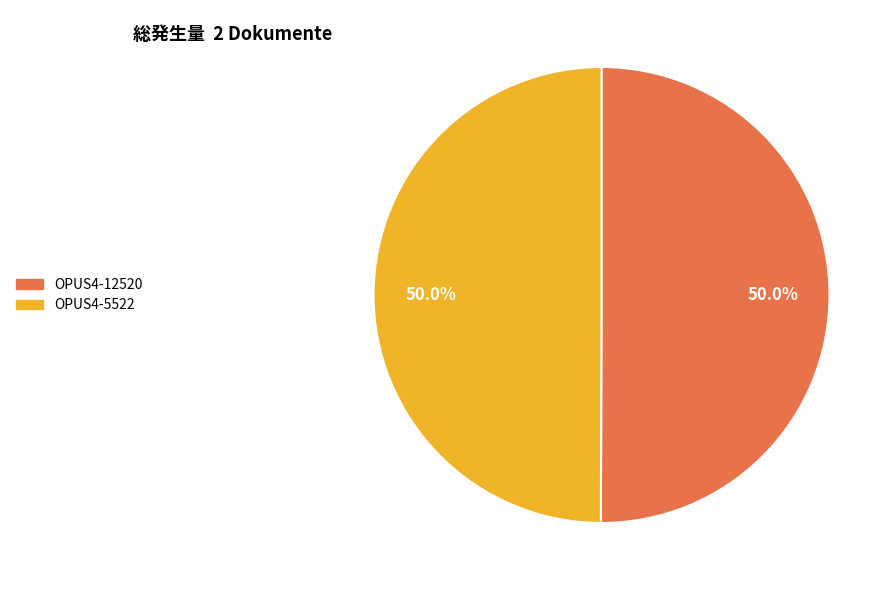

What is the ratio of the value at OPUS4-12520 to the value at OPUS4-5522?

1.0